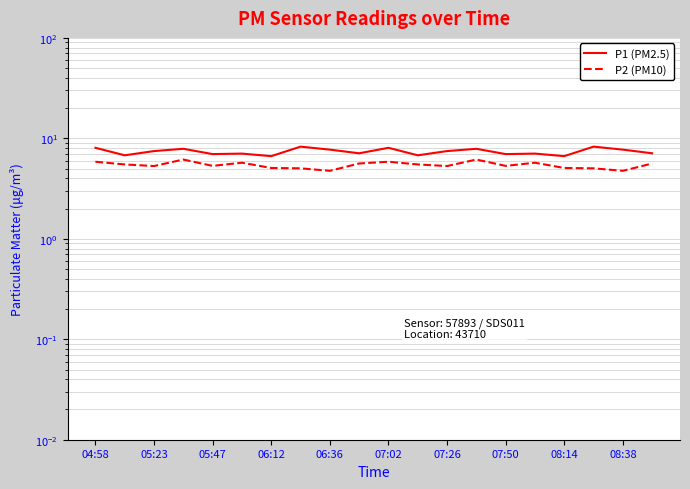

Where does the P2 (PM10) series first go above 5?

04:58